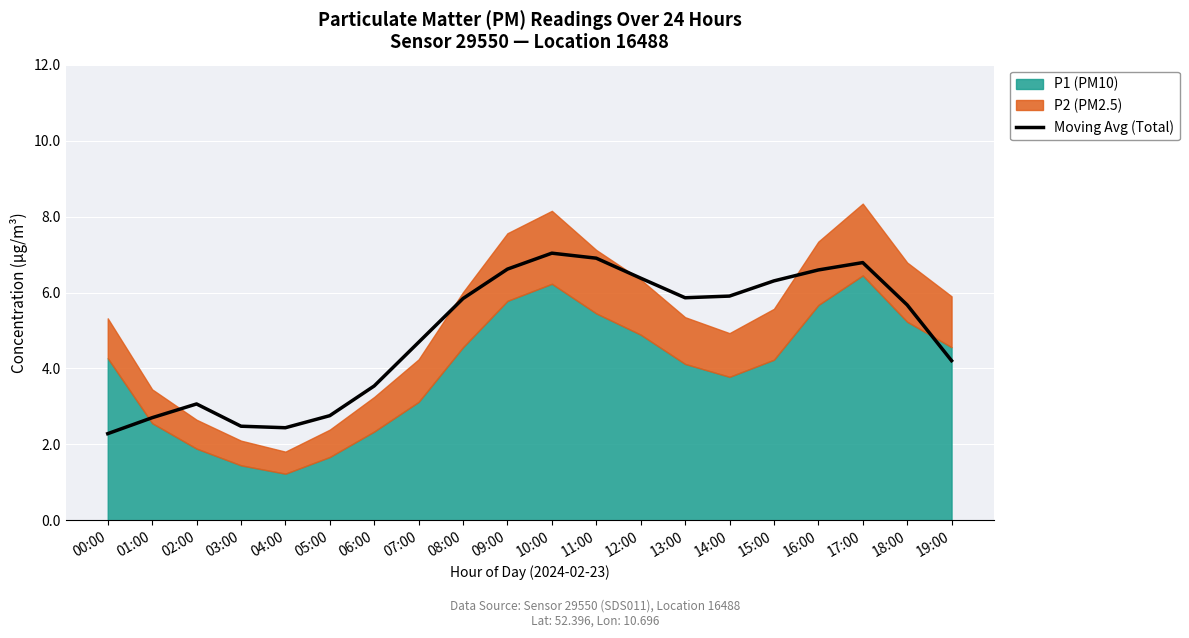

The value of Moving Avg (Total) at 08:00 is 5.8. True or false?

True